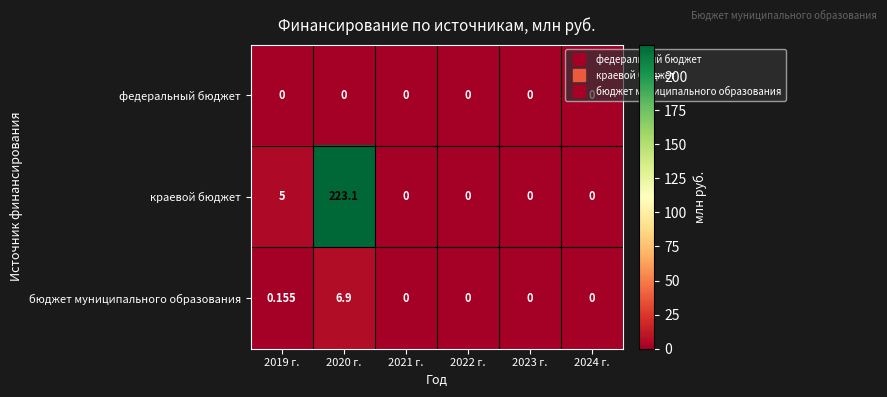

List the series in order of their peak value, lowest first.

федеральный бюджет, бюджет муниципального образования, краевой бюджет